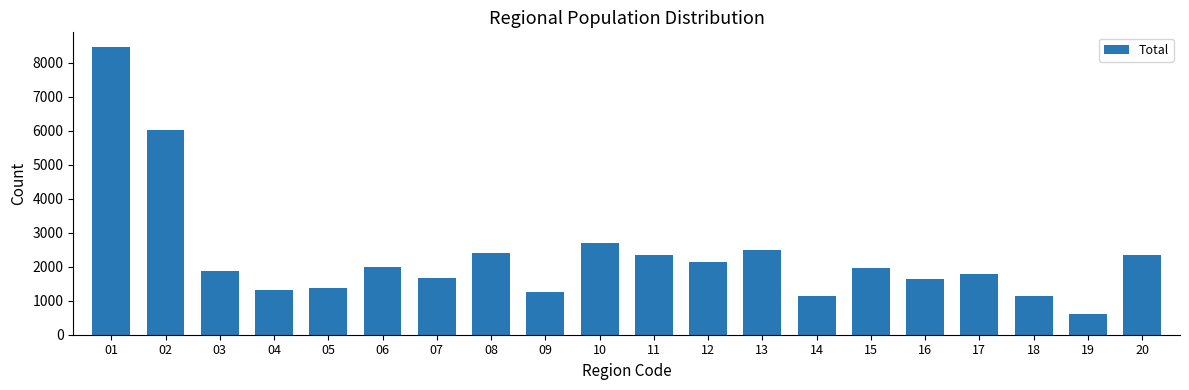

What is the value of the 18th bar from the left?

1134